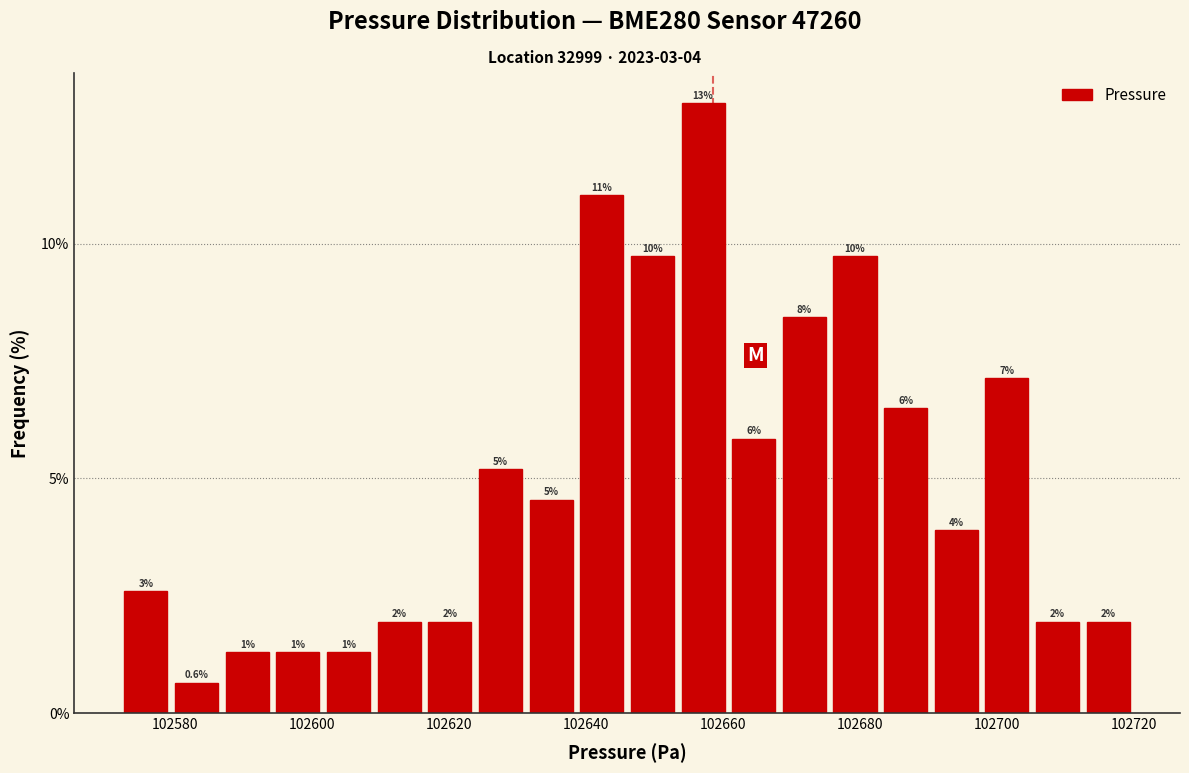

Around what value on the x-axis is the tallest bar? Give the approximate position of its centre, as read against the axis.

102658